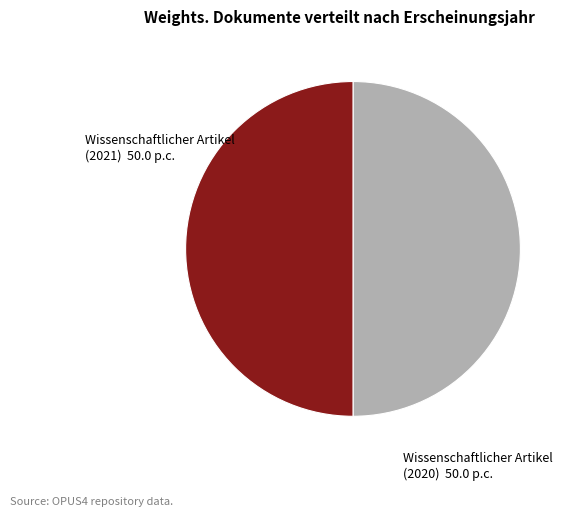

Is it true that Wissenschaftlicher Artikel (2021) is 63% of the pie?

False